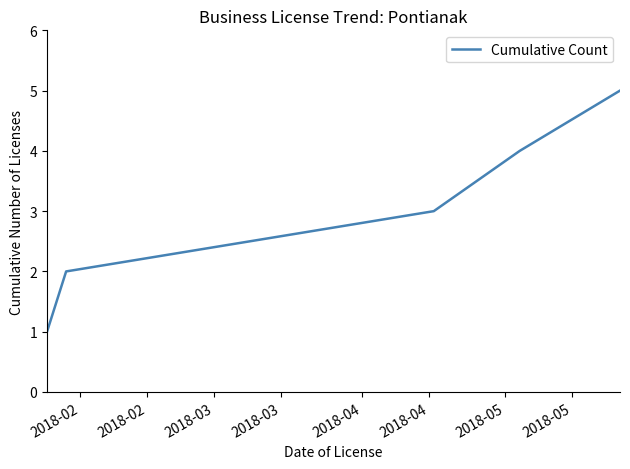

True or false: there are more than 1 points higher than both neighbors.

False